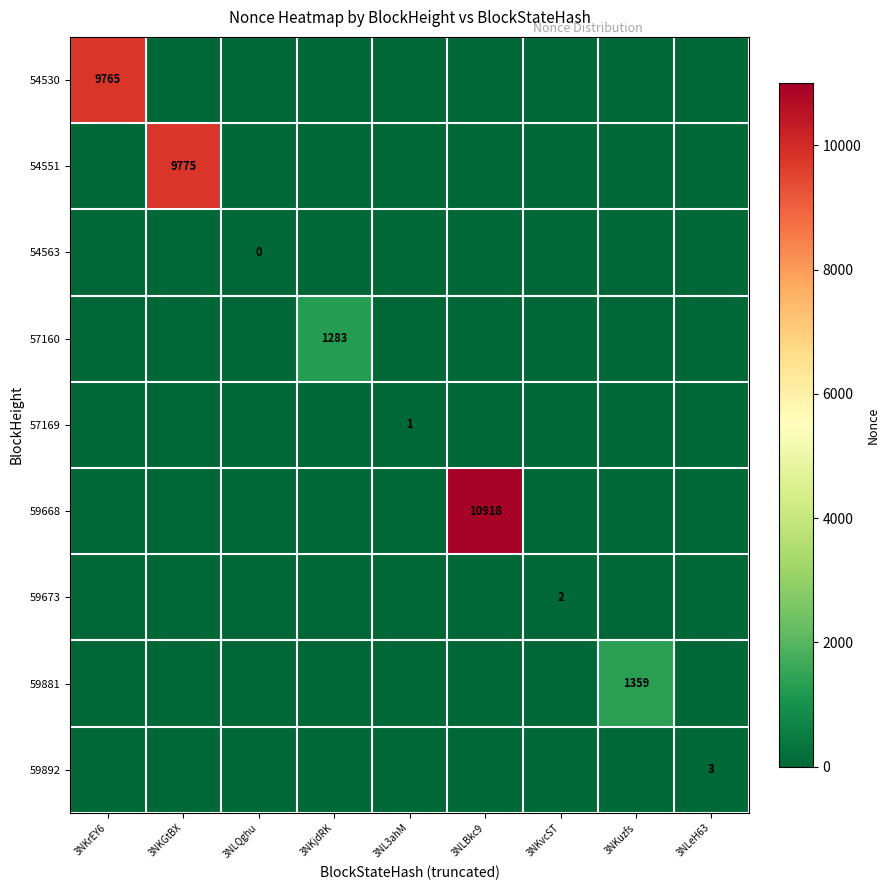

At which category is the sum across all series the highest?

3NLBkc9